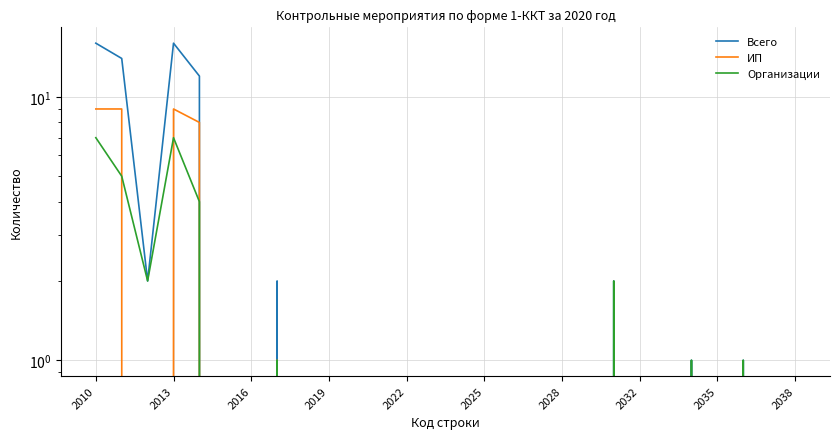

Rank the series by their maximum value, from lowest to highest.

Организации, ИП, Всего